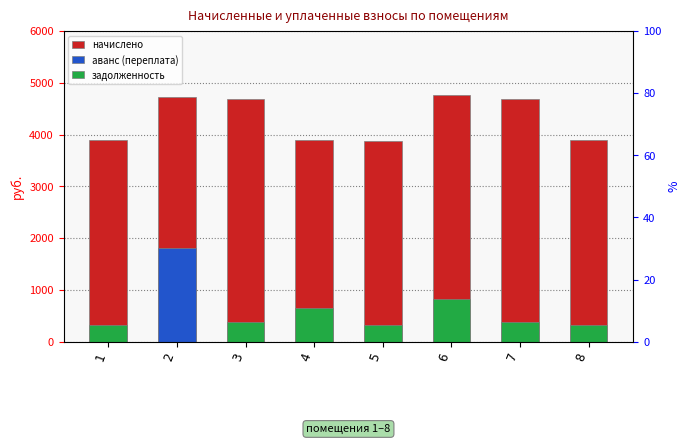

What is the greatest value displayed?

4764.7